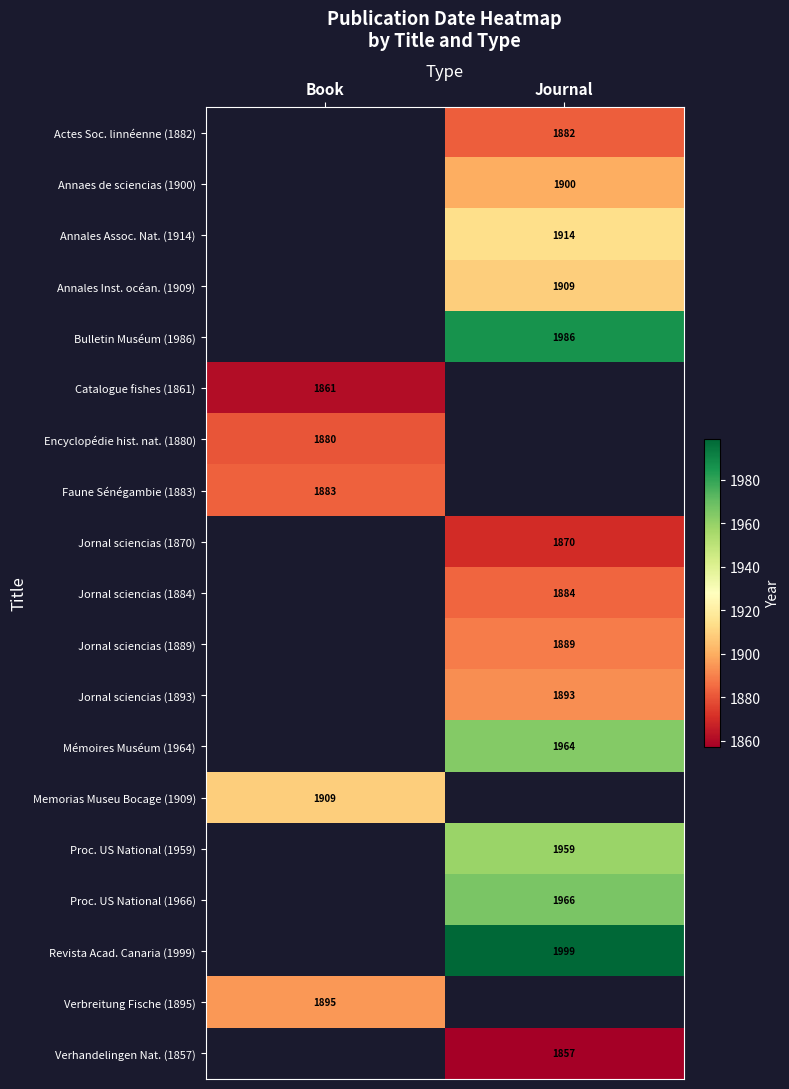

Is it true that Jornal sciencias (1884) equals 764 at Journal?

False